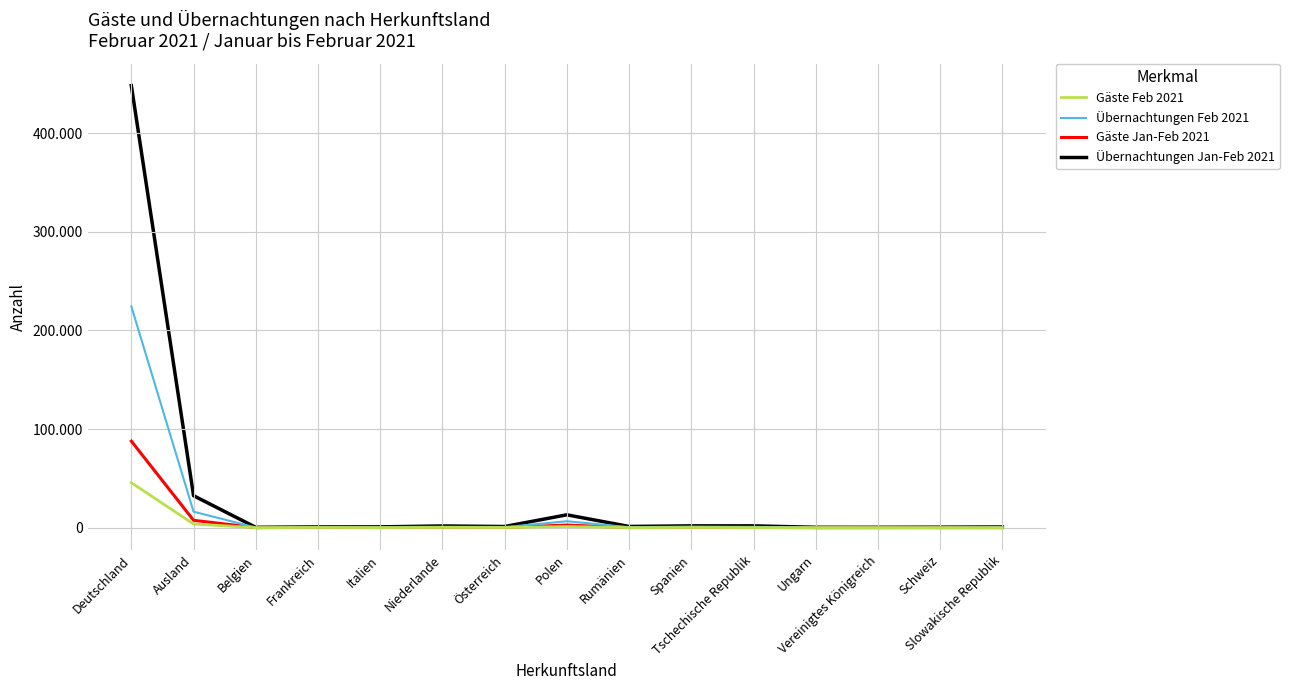

At Slowakische Republik, list the series in order from smallest to largest.

Gäste Feb 2021, Gäste Jan-Feb 2021, Übernachtungen Feb 2021, Übernachtungen Jan-Feb 2021